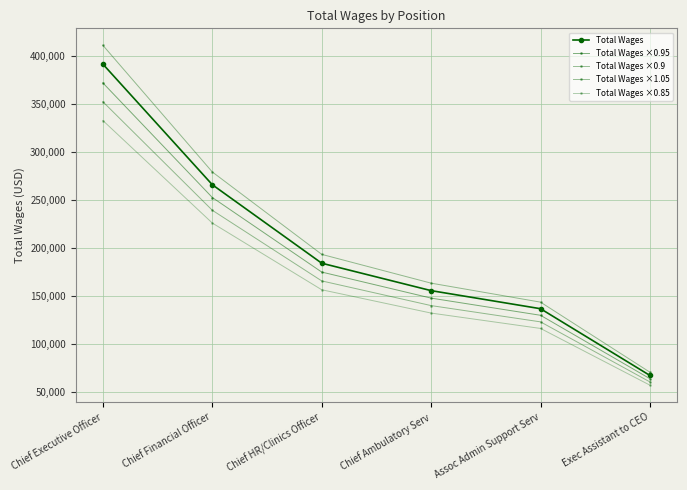

True or false: Total Wages ×1.05 and Total Wages ×0.9 intersect in this chart.

False